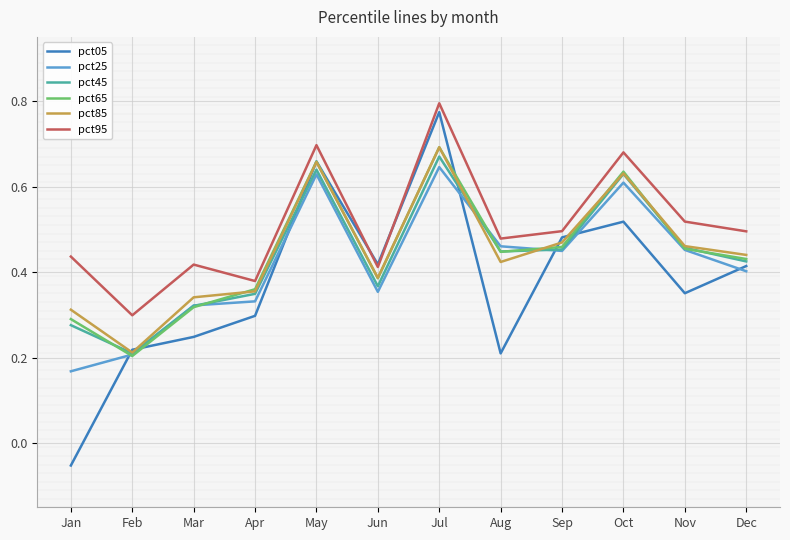

Is this an area chart (filled region under the line)?

No